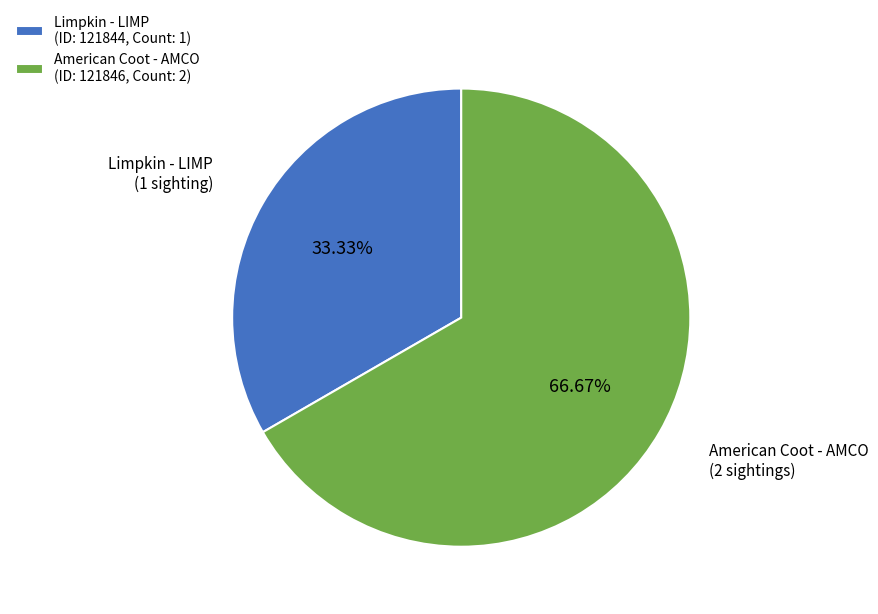

How many slices are in this pie chart?

2